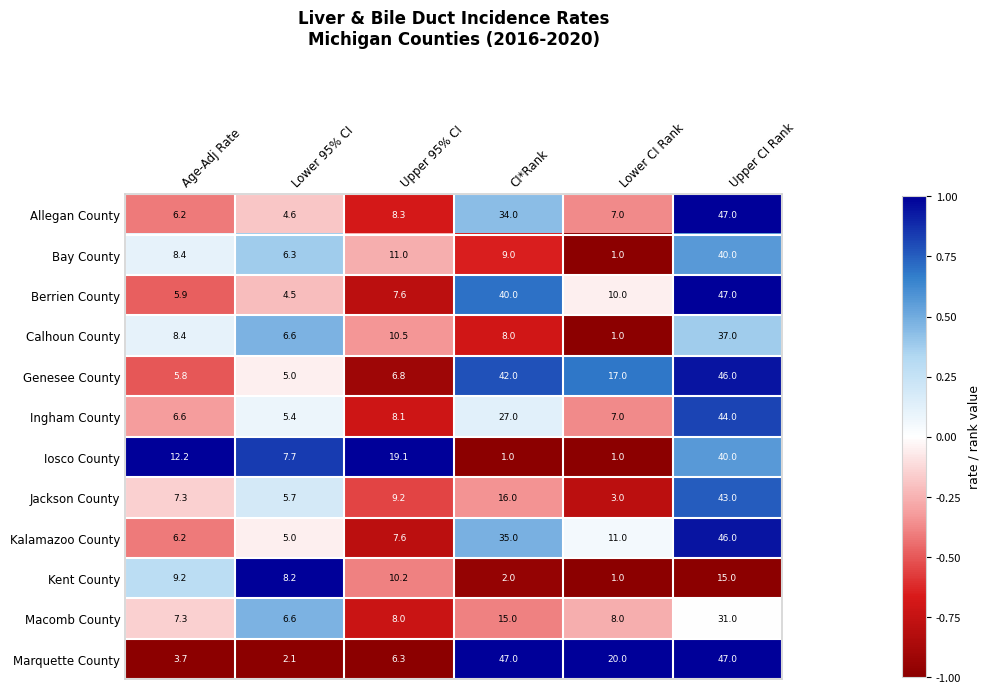

Which series has the largest total across all categories?

Marquette County